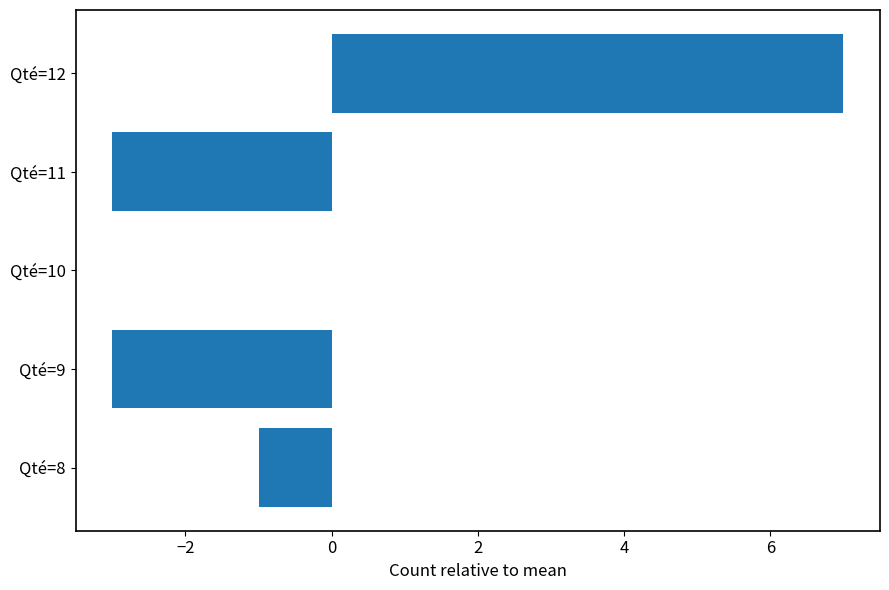

What is the sum of the values at Qté=12 and Qté=9?

4